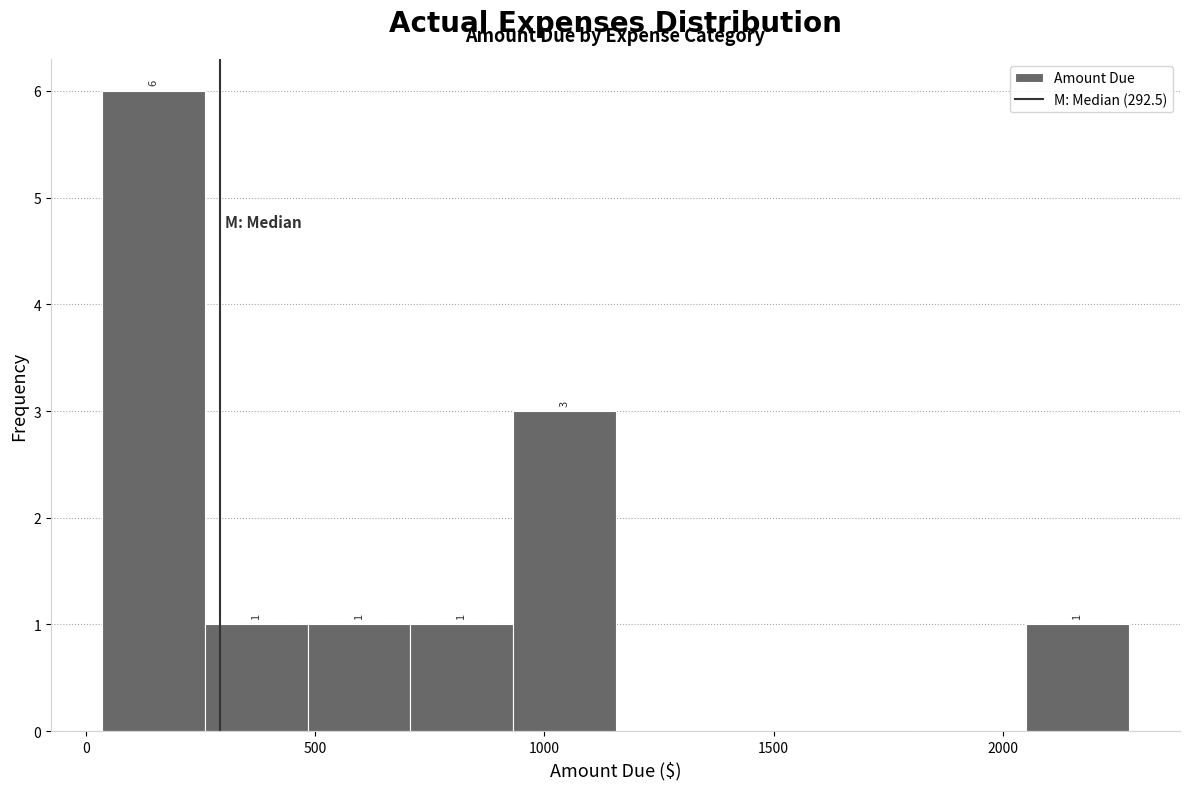

Which range on the x-axis has the tallest bar?

50 to 250